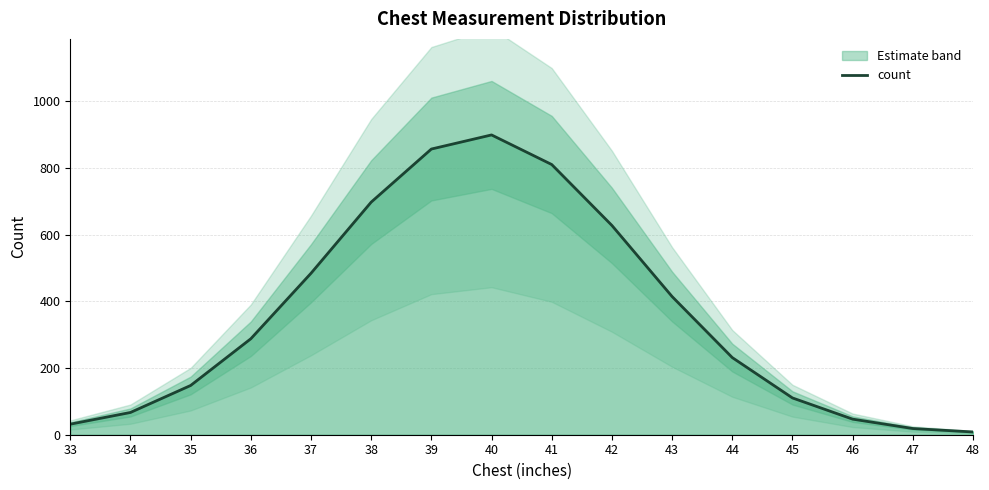

The value at 33 is 31.6. True or false?

True